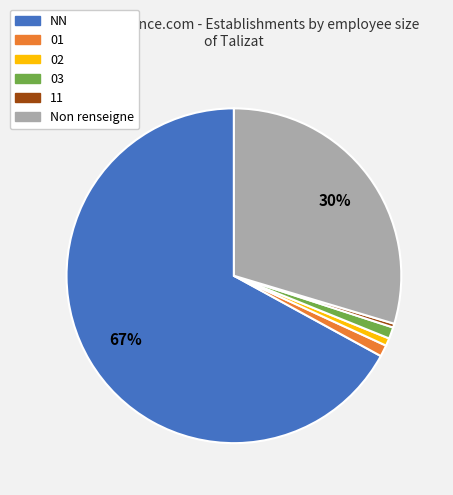

Does any single category account for the majority?

Yes